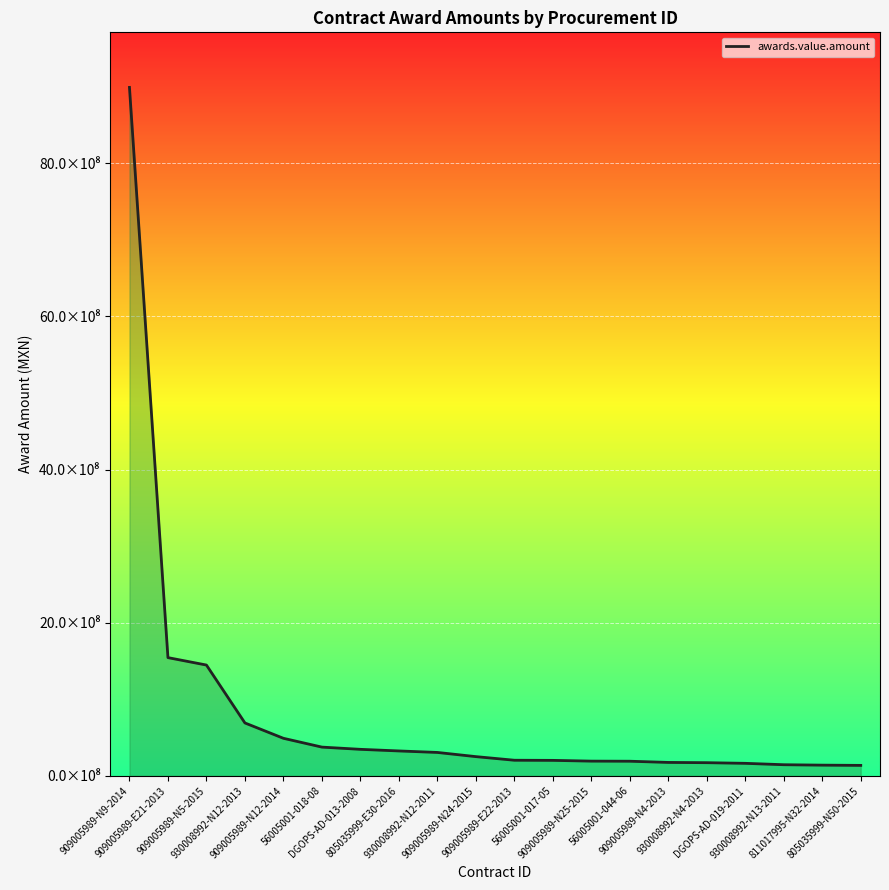

The chart shows a value of 601817023 at 56005001-018-08. True or false?

False